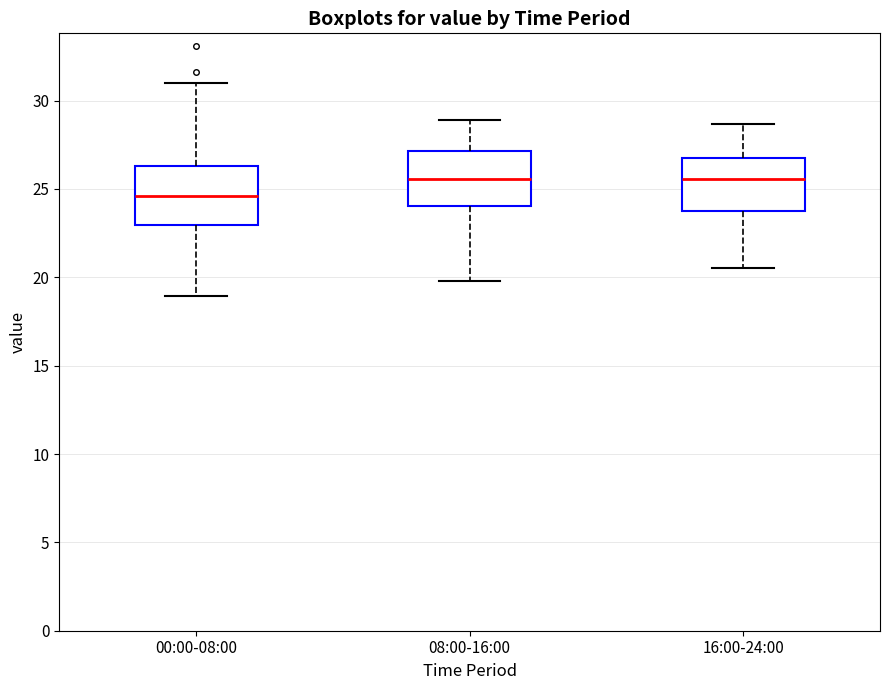

Reading left to right, read every box against the y-axis: the position of its median line, the range the box covers, and the ends of its whiskers. The values are not printed on the chart, so give them approximately, as read against the axis.

00:00-08:00: median 24.5, box 23.0 to 26.5, whiskers 19.0 to 31.0
08:00-16:00: median 25.5, box 24.0 to 27.0, whiskers 20.0 to 29.0
16:00-24:00: median 25.5, box 24.0 to 27.0, whiskers 20.5 to 28.5